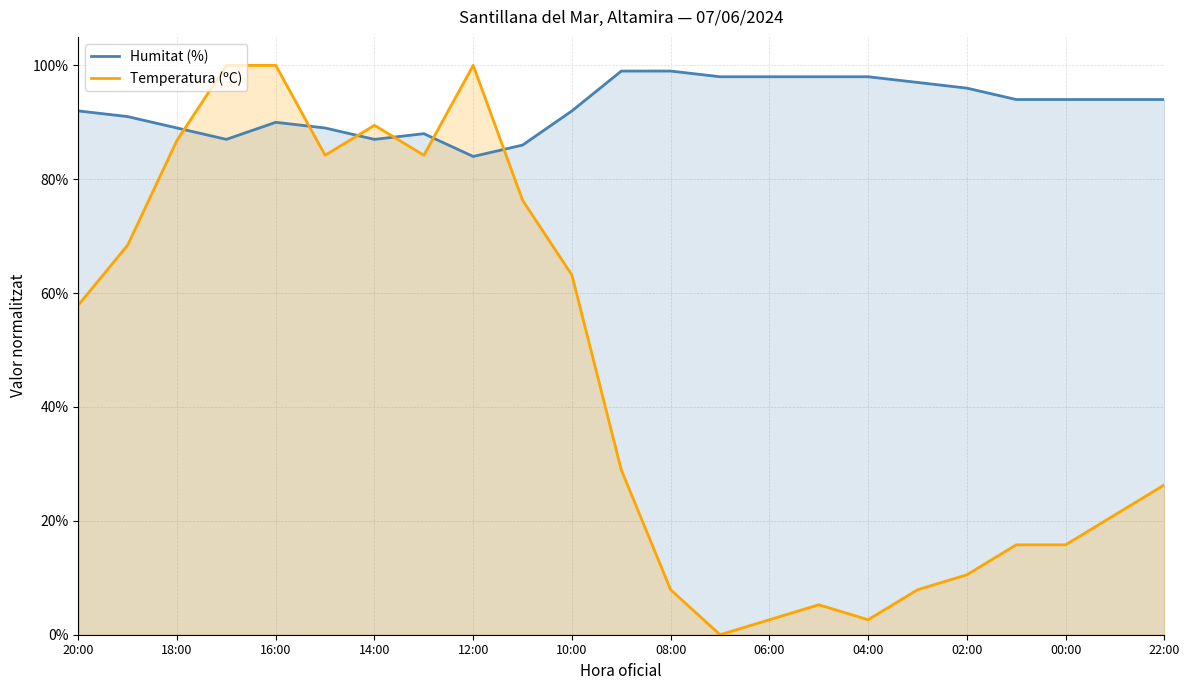

Which series has the widest spread of values?

Temperatura (ºC)